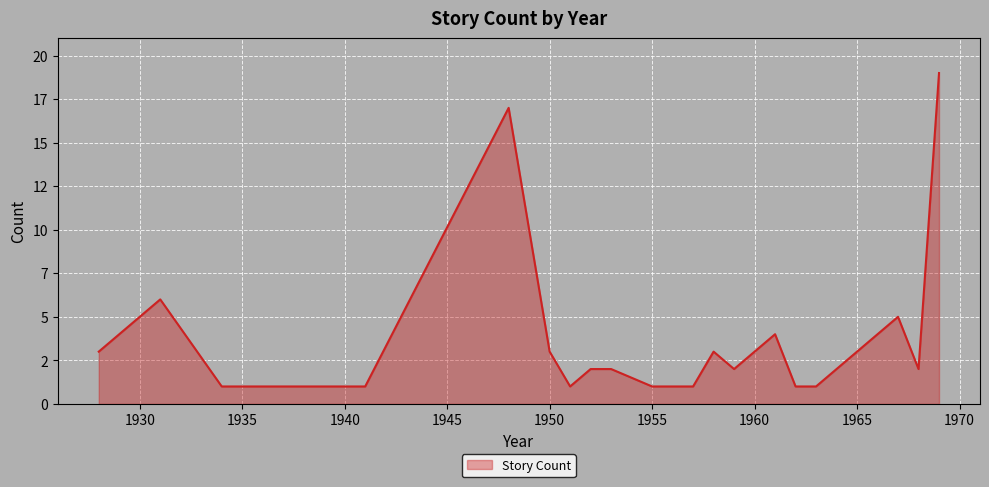

Does the chart display data point markers on the line(s)?

No